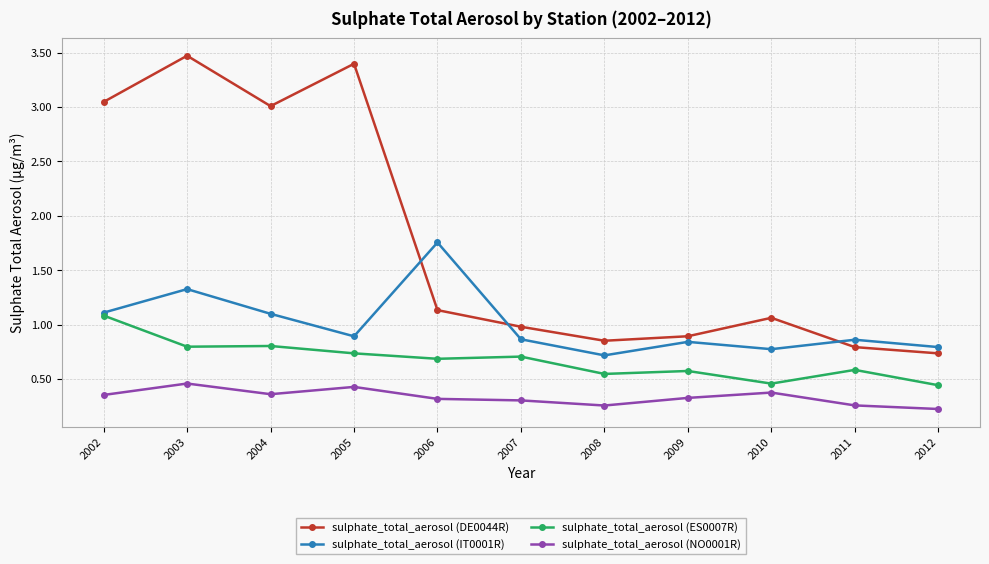

Where is sulphate_total_aerosol (NO0001R) nearest to the value 0?

2012